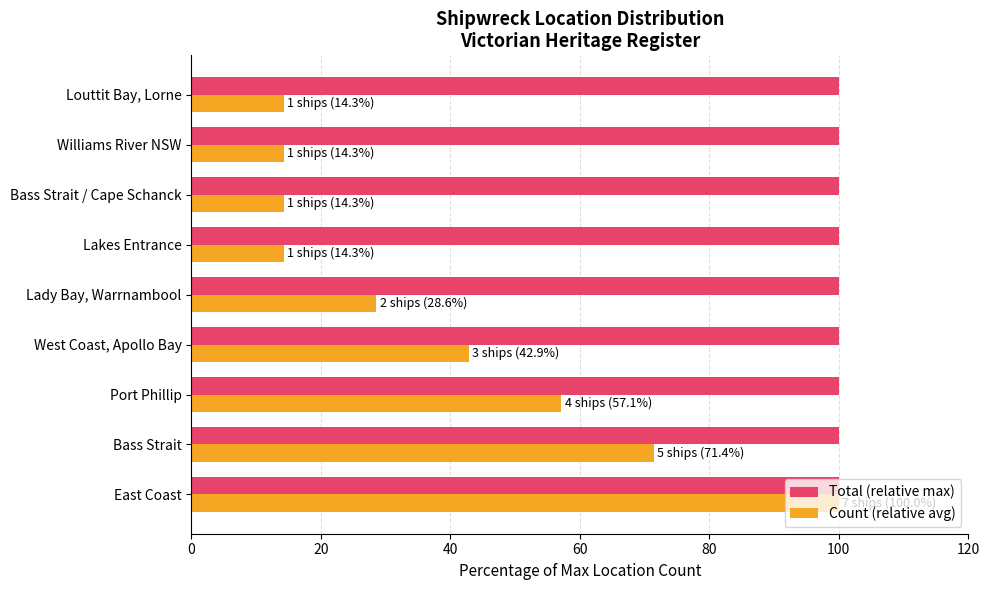

Is the value of Total (relative max) at Williams River NSW greater than the value of Count (relative avg) at Lakes Entrance?

Yes